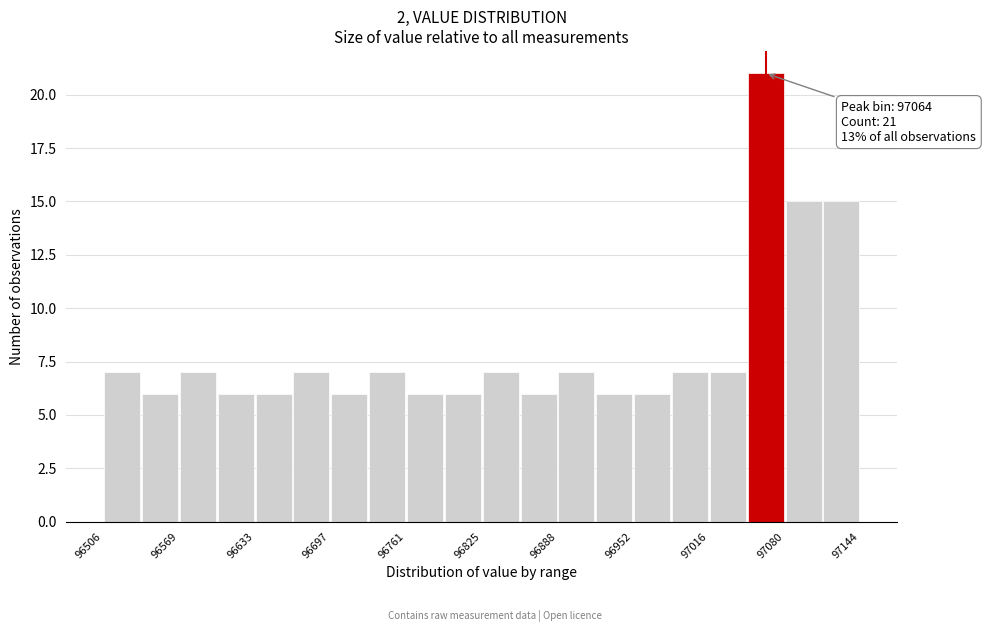

Around what value on the x-axis is the tallest bar? Give the approximate position of its centre, as read against the axis.

97060